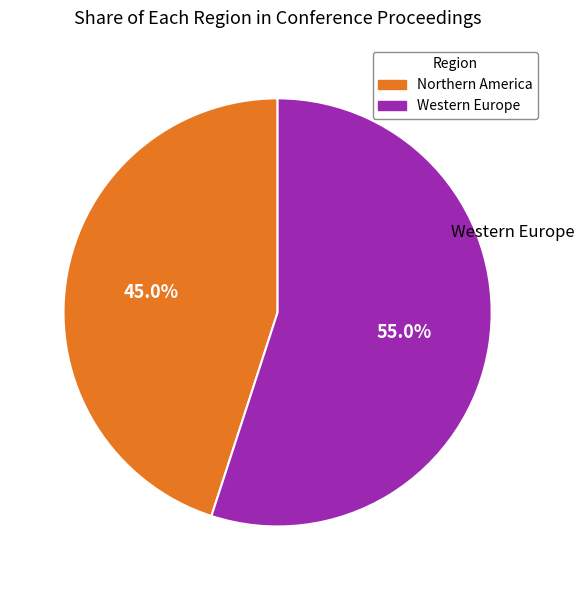

To the nearest percent, what percentage of the pie is Western Europe?

55%